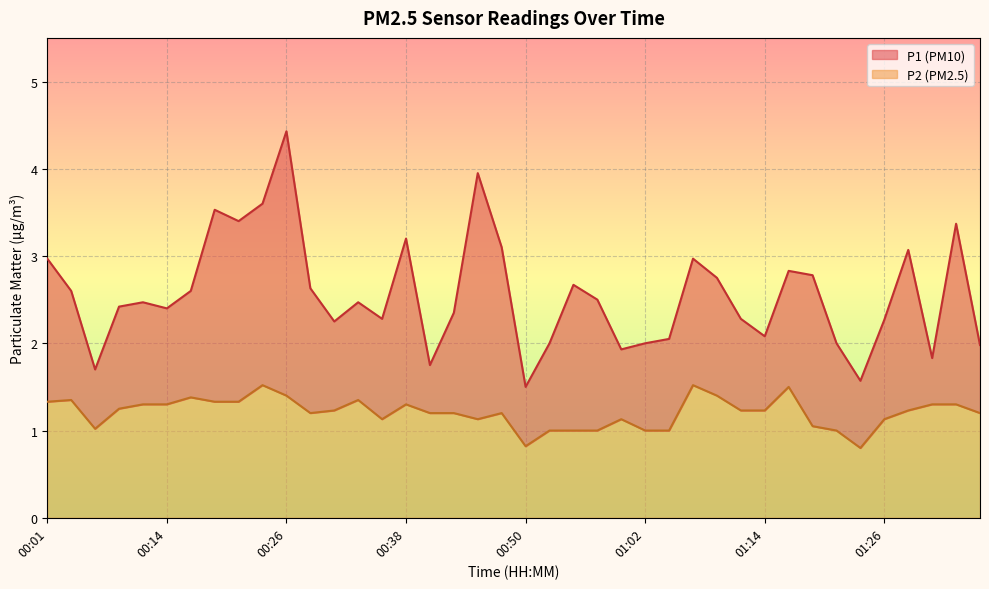

Reading left to right, extract all data points from this chart.

P1: 00:01=3.0	00:04=2.6	00:06=1.7	00:09=2.4	00:11=2.5	00:14=2.4	00:16=2.6	00:18=3.5	00:21=3.4	00:23=3.6	00:26=4.4	00:28=2.6	00:31=2.2	00:33=2.5	00:35=2.3	00:38=3.2	00:40=1.8	00:43=2.4	00:45=4.0	00:48=3.1	00:50=1.5	00:52=2.0	00:55=2.7	00:57=2.5	01:00=1.9	01:02=2.0	01:05=2.0	01:07=3.0	01:10=2.8	01:12=2.3	01:14=2.1	01:17=2.8	01:19=2.8	01:22=2.0	01:24=1.6	01:26=2.3	01:29=3.1	01:31=1.8	01:34=3.4	01:36=2.0
P2: 00:01=1.3	00:04=1.4	00:06=1.0	00:09=1.2	00:11=1.3	00:14=1.3	00:16=1.4	00:18=1.3	00:21=1.3	00:23=1.5	00:26=1.4	00:28=1.2	00:31=1.2	00:33=1.4	00:35=1.1	00:38=1.3	00:40=1.2	00:43=1.2	00:45=1.1	00:48=1.2	00:50=0.8	00:52=1.0	00:55=1.0	00:57=1.0	01:00=1.1	01:02=1.0	01:05=1.0	01:07=1.5	01:10=1.4	01:12=1.2	01:14=1.2	01:17=1.5	01:19=1.1	01:22=1.0	01:24=0.8	01:26=1.1	01:29=1.2	01:31=1.3	01:34=1.3	01:36=1.2